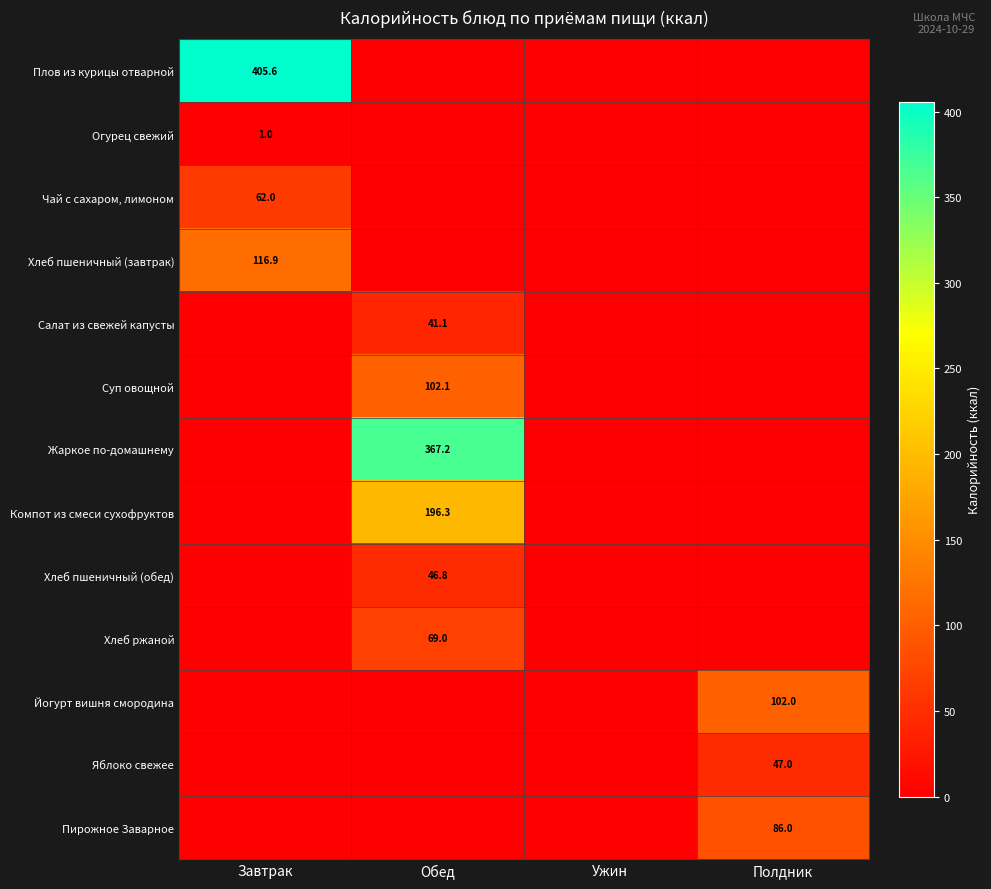

True or false: Компот из смеси сухофруктов has a value of 196.3 at Обед.

True